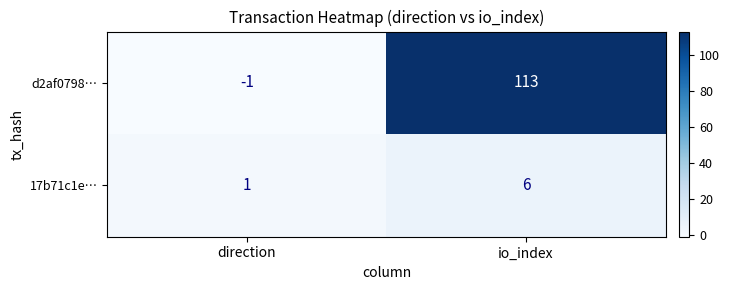

List the labels in order of d2af0798… value, largest first.

io_index, direction